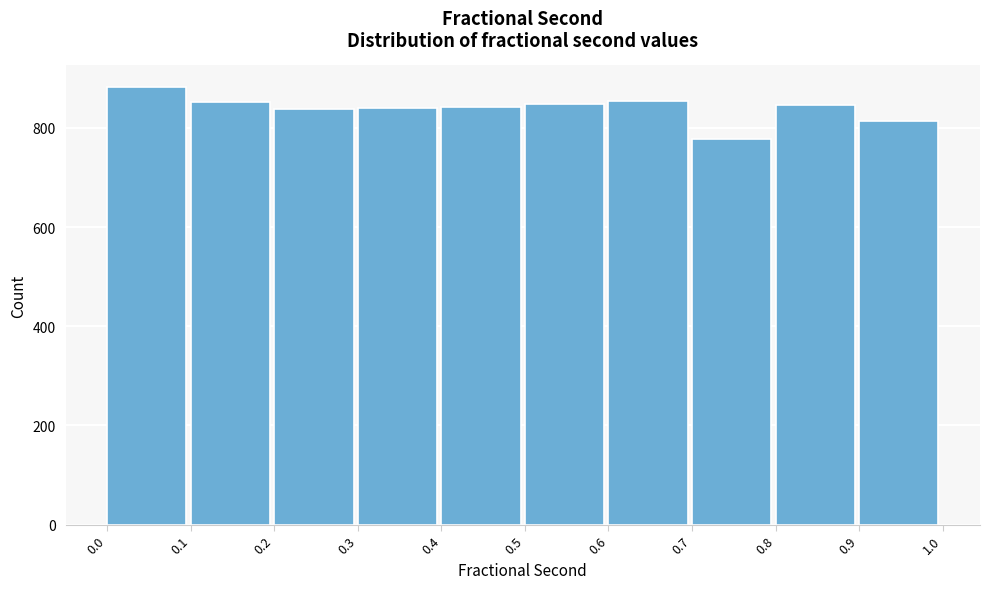

Which range on the x-axis has the tallest bar?

0.0 to 0.1